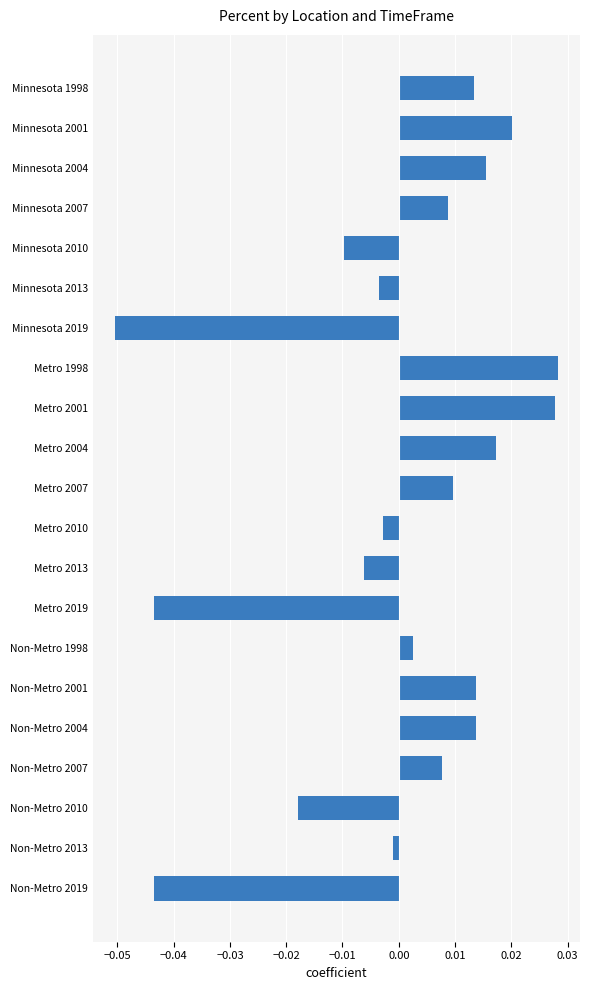

Count the number of categories in the chart.

21